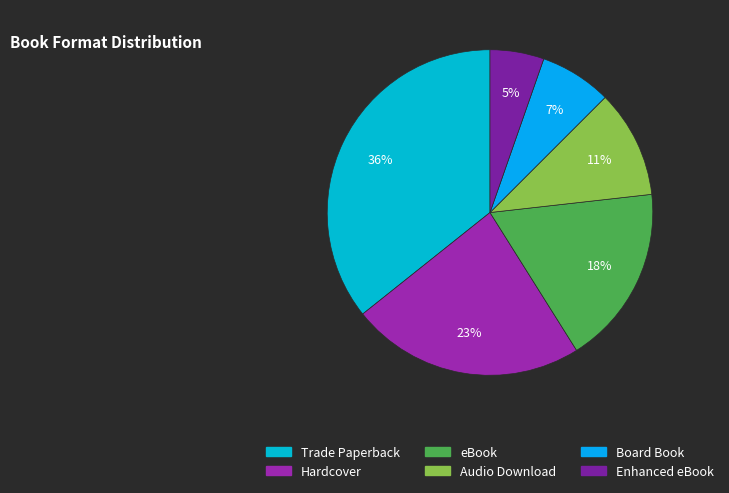

What portion of the pie excludes Enhanced eBook?

94.6%